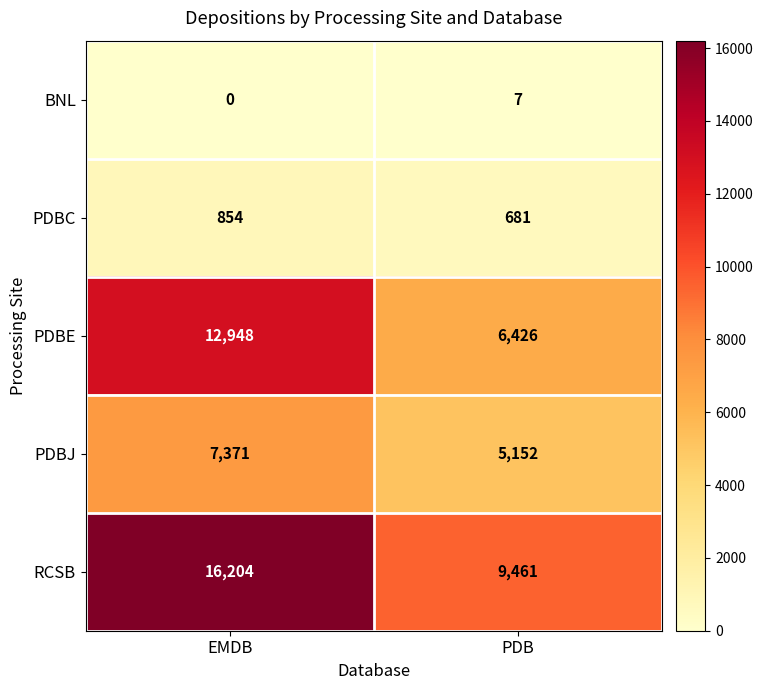

How many values in the PDBJ series are below 7371?

1